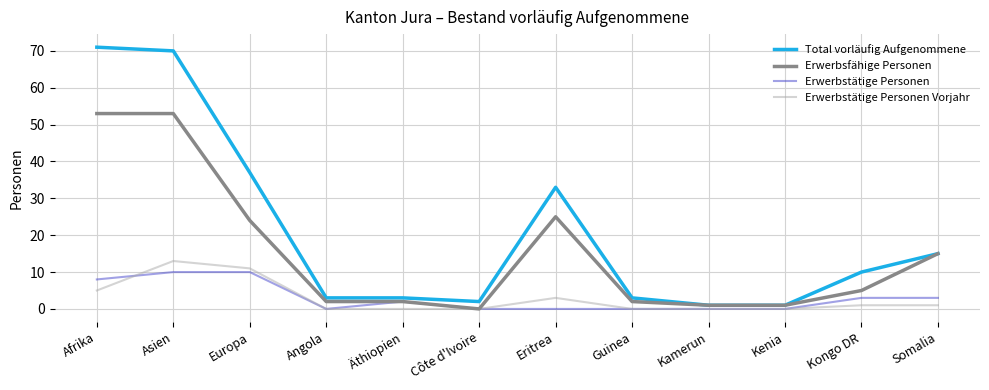

True or false: Total vorläufig Aufgenommene and Erwerbstätige Personen Vorjahr intersect in this chart.

False